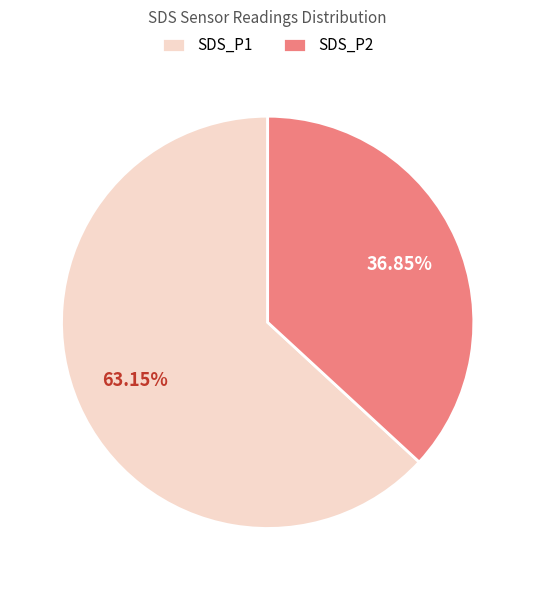

Between SDS_P1 and SDS_P2, which is larger?

SDS_P1